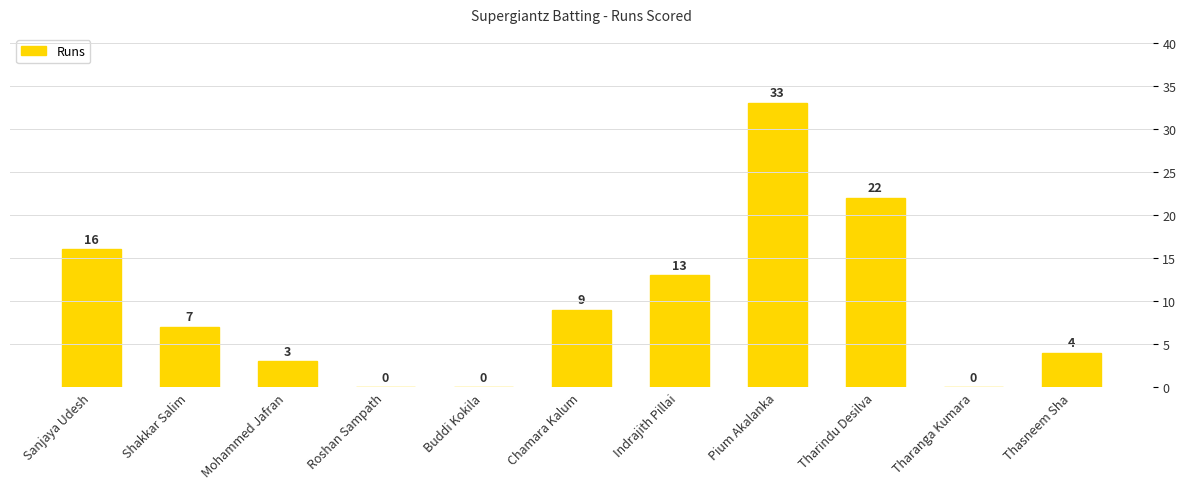

Rank the categories by value from lowest to highest.

Roshan Sampath, Buddi Kokila, Tharanga Kumara, Mohammed Jafran, Thasneem Sha, Shakkar Salim, Chamara Kalum, Indrajith Pillai, Sanjaya Udesh, Tharindu Desilva, Pium Akalanka